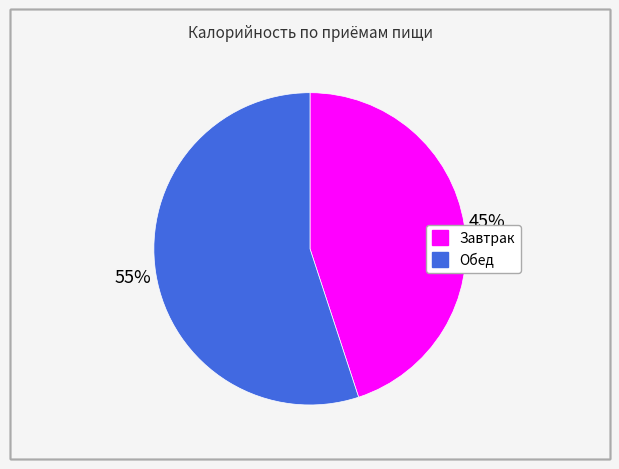

Combined, do Завтрак and Обед account for over 50%?

Yes